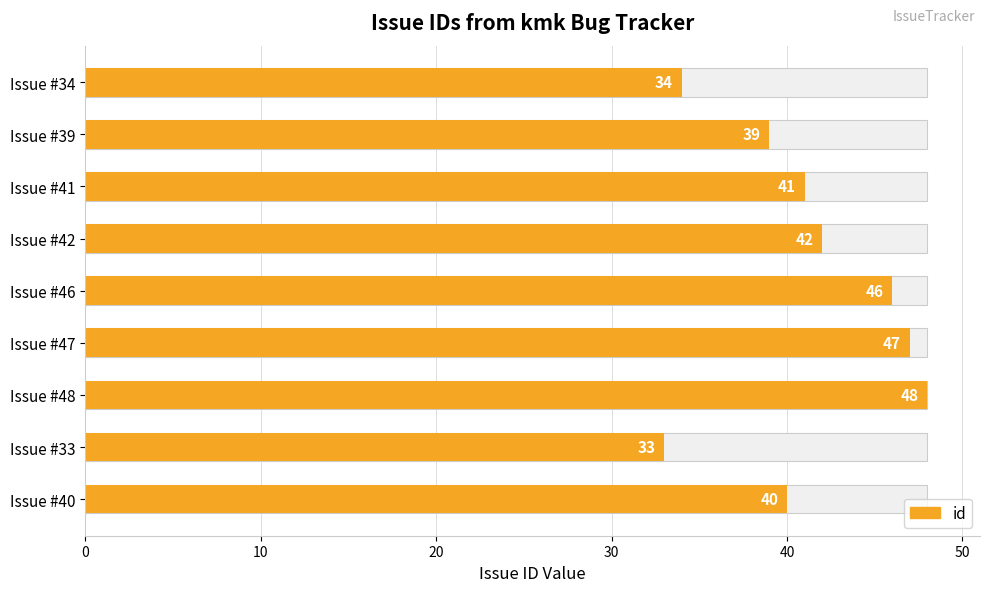

What is the average value?

41